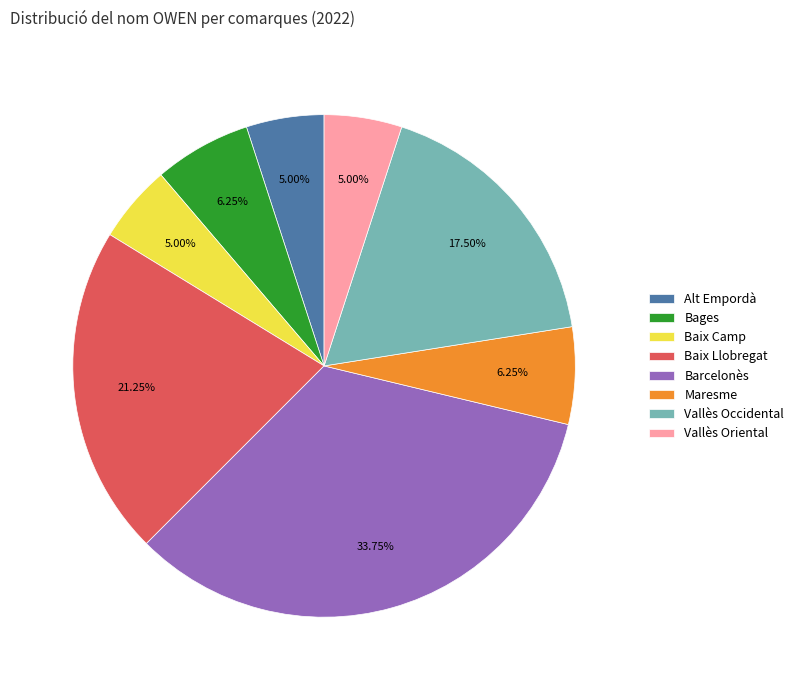

Which slice is the largest?

Barcelonès